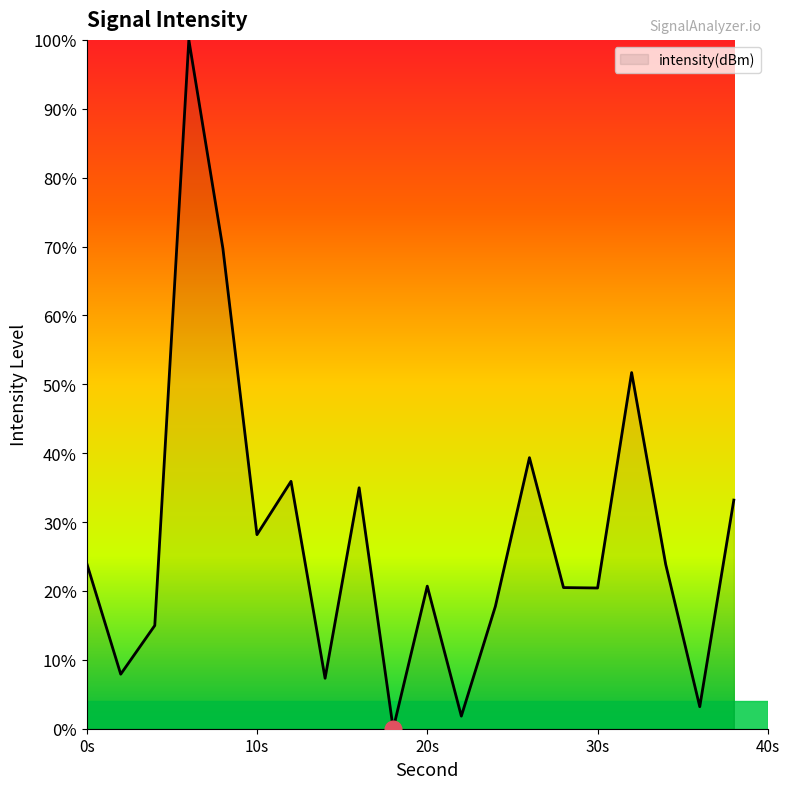

What is the maximum value shown in the chart?

100.0